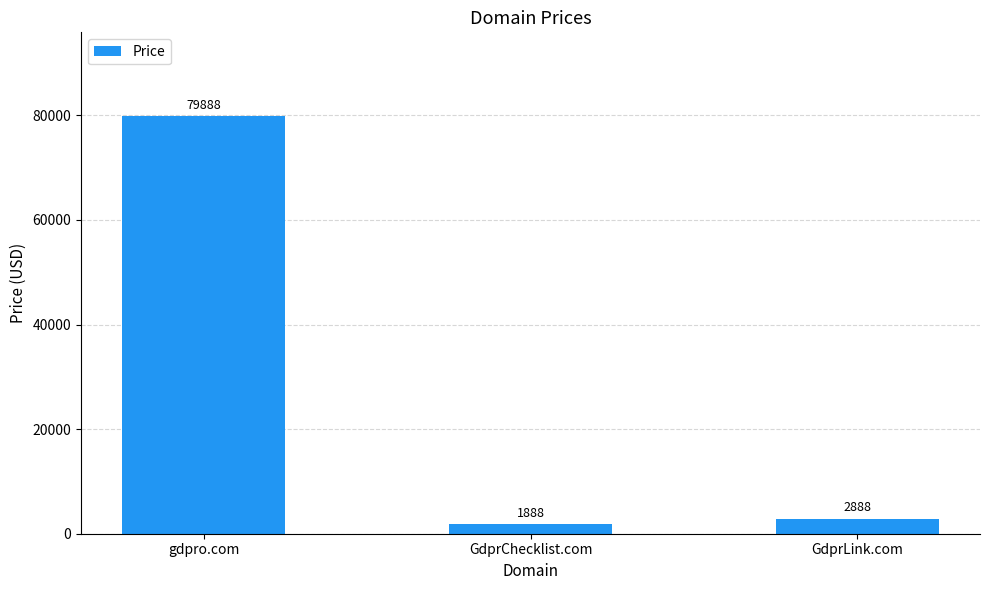

What is the label of the 2nd bar from the right?

GdprChecklist.com